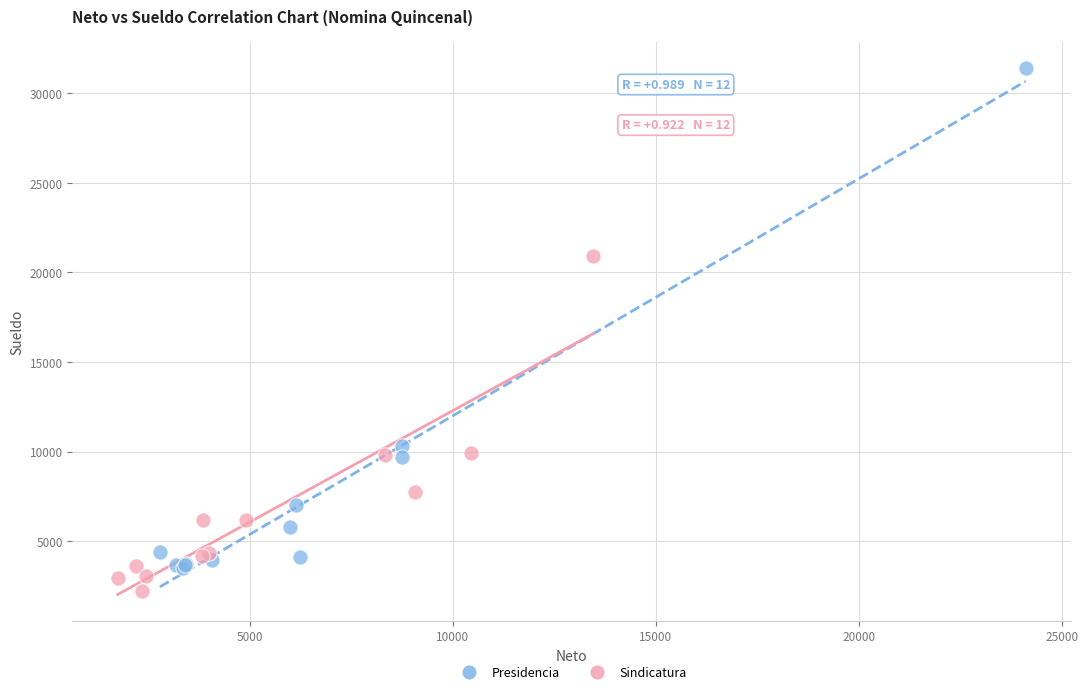

Which series has the largest Y range (max minus min)?

Presidencia